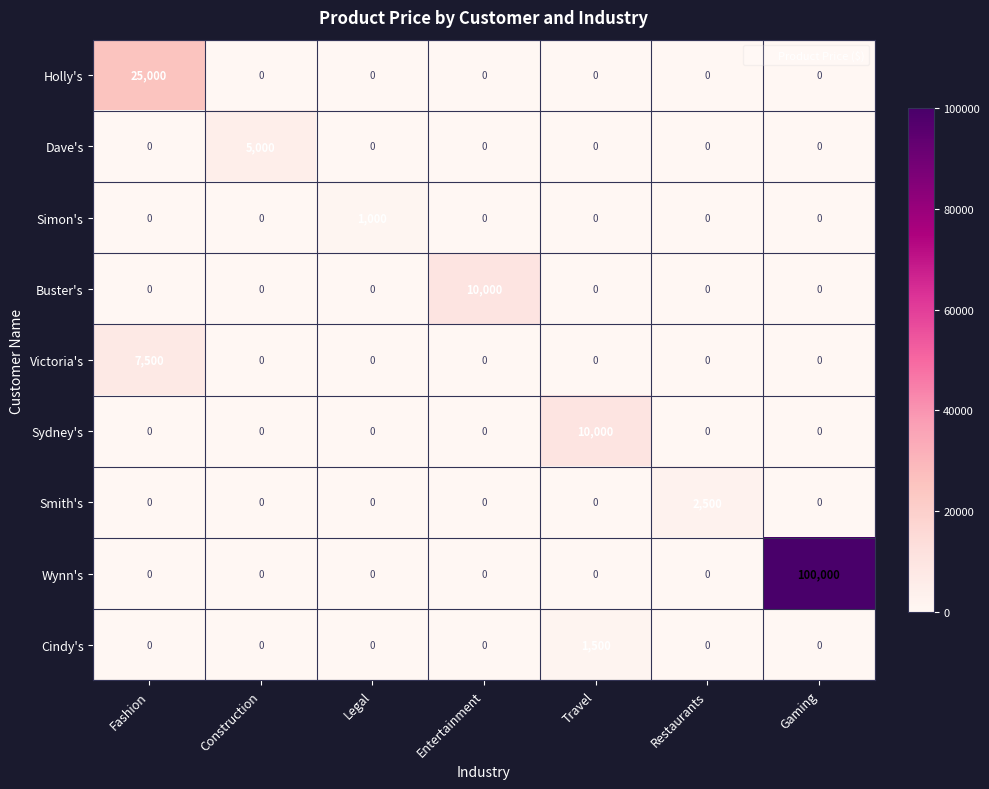

What is the sum of the Sydney's values at Travel and Legal?

10000